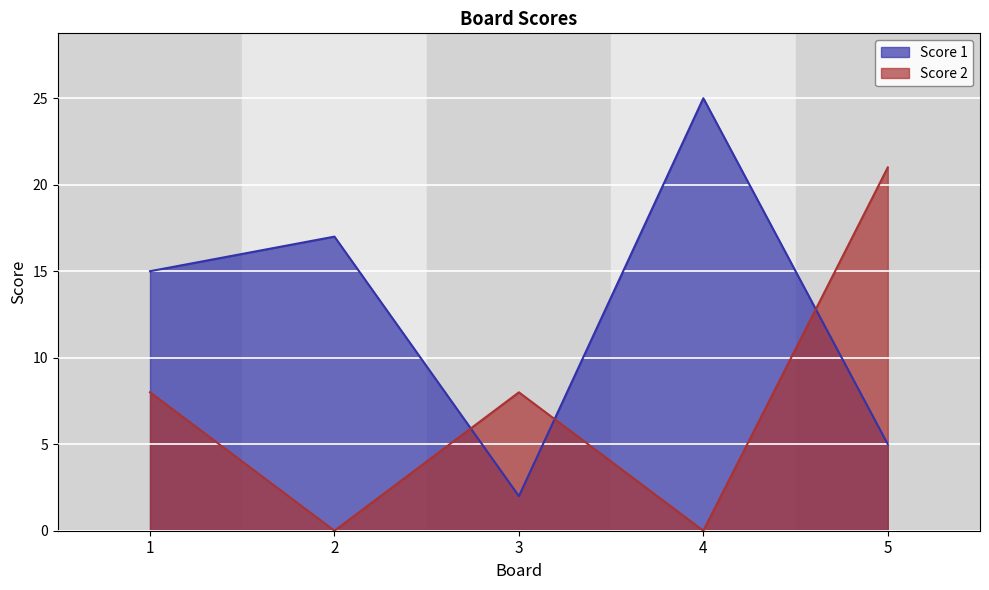

In Score 2, how many points are higher than both neighbors (excluding endpoints)?

1